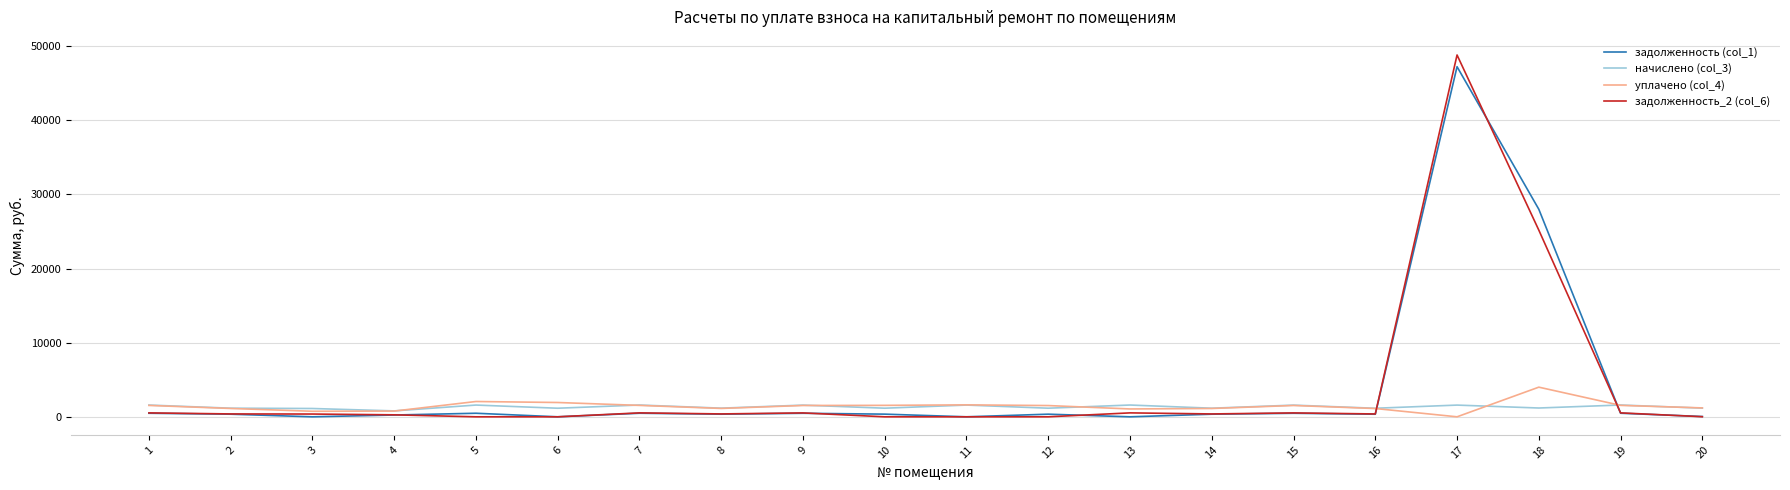

True or false: задолженность (col_1) and начислено (col_3) intersect in this chart.

True